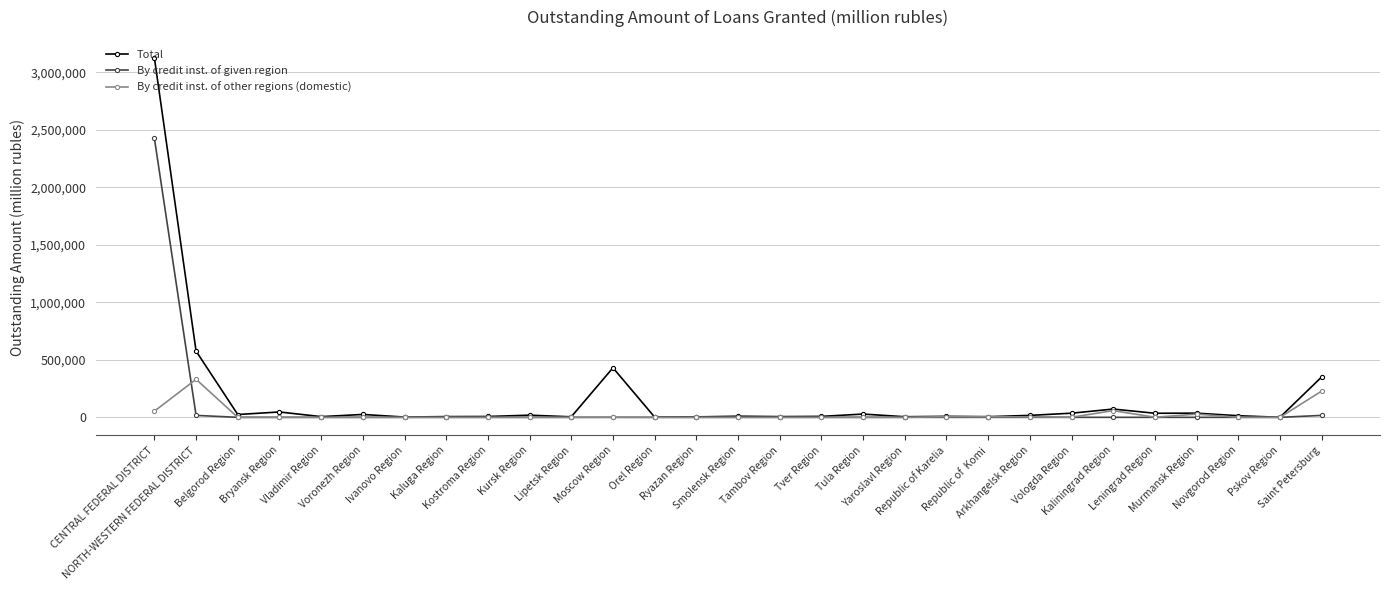

What is the average value of the By credit inst. of other regions (domestic) series?

24640